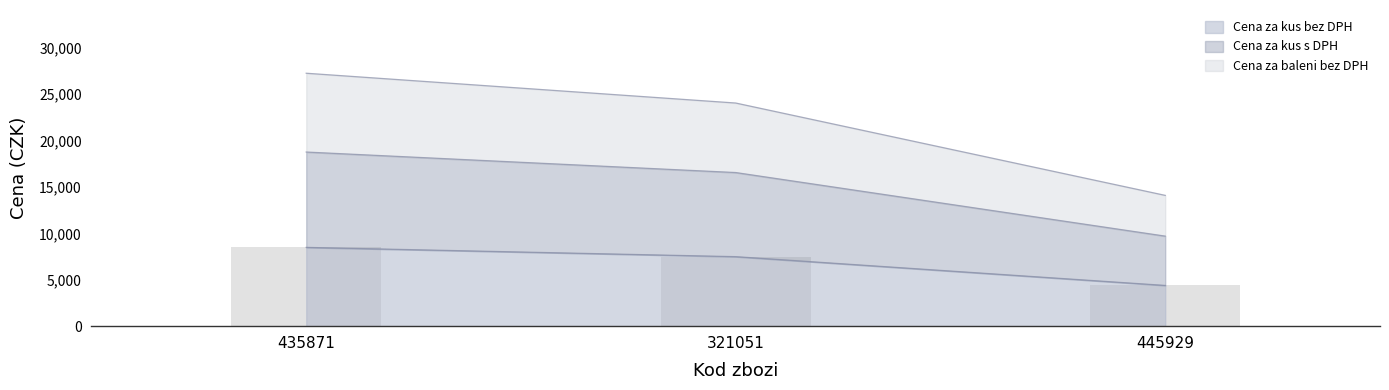

What is the label of the 1st bar from the right?

445929